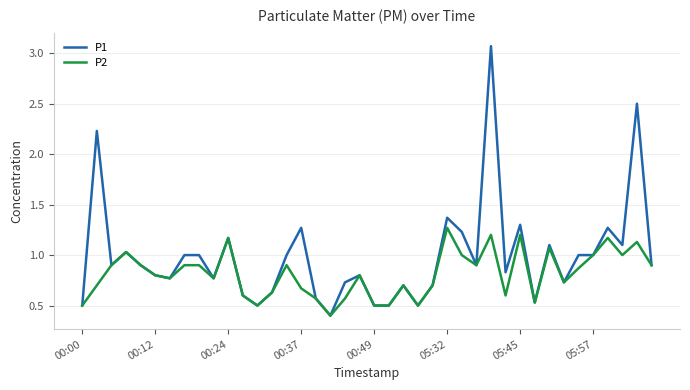

What is the lowest value of the P2 series?

0.4